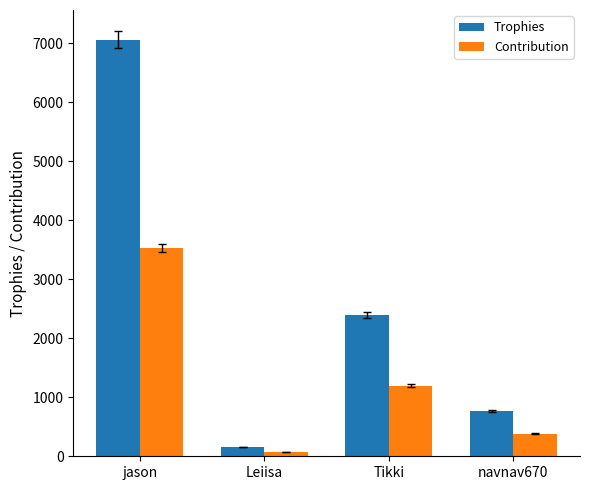

The value of Contribution at navnav670 is 383. True or false?

True